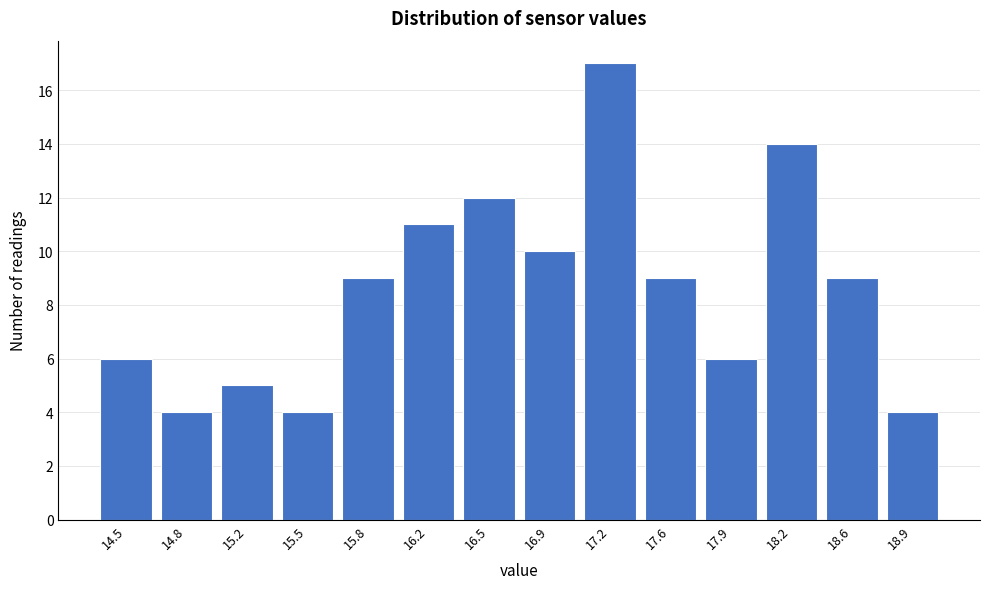

Reading left to right, list every bar in this chart as the range it spans on the x-axis followed by its height. Neither the bar edges nor the heights are printed on the chart, so give them approximately, as read against the axes.

14.30 to 14.65: 6
14.65 to 15.00: 4
15.00 to 15.35: 5
15.35 to 15.65: 4
15.65 to 16.00: 9
16.00 to 16.35: 11
16.35 to 16.70: 12
16.70 to 17.05: 10
17.05 to 17.40: 17
17.40 to 17.75: 9
17.75 to 18.05: 6
18.05 to 18.40: 14
18.40 to 18.75: 9
18.75 to 19.10: 4